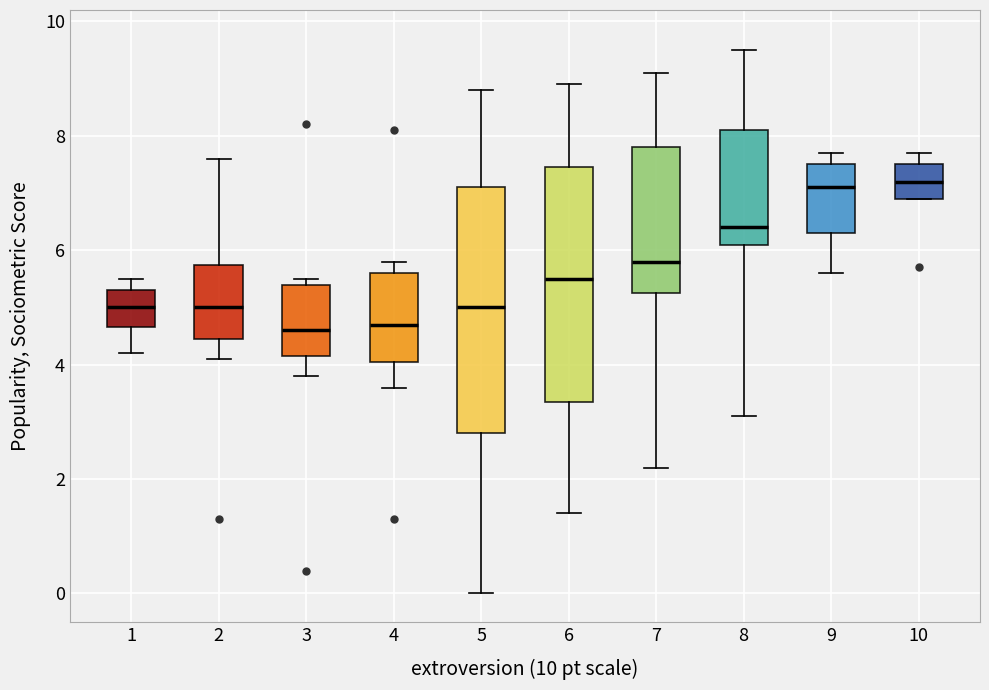

Where does the lower whisker of the box at x = 4 end on the y-axis? The values are not printed on the chart, so give them approximately, as read against the axis.

3.6